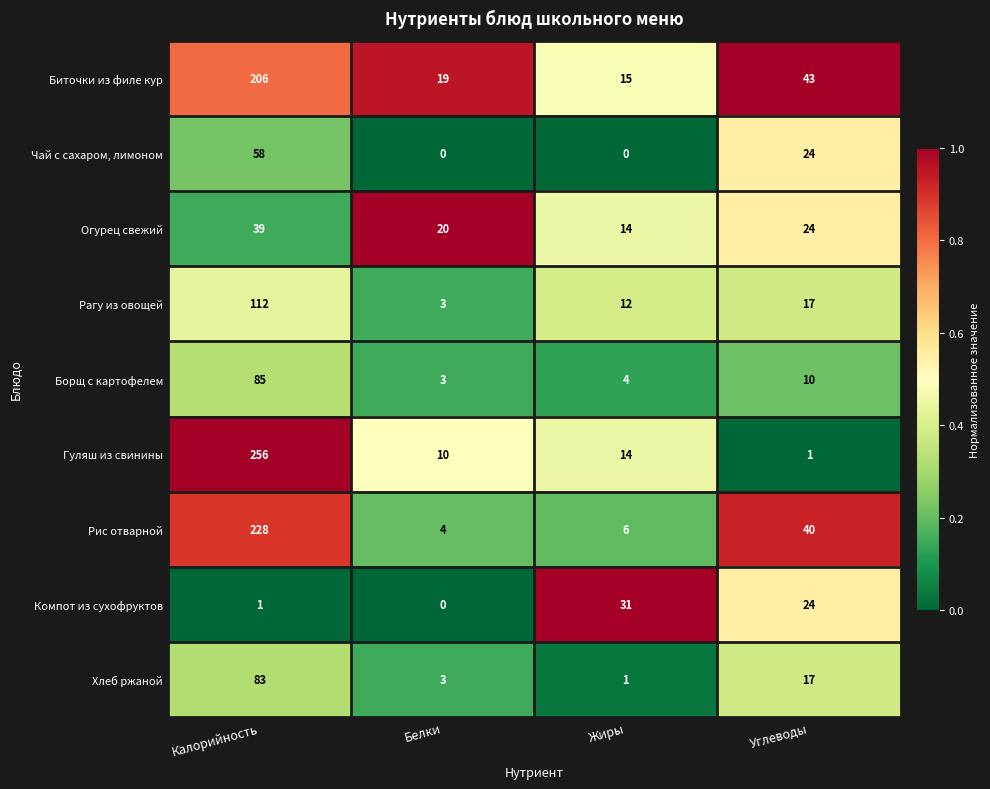

Which series has the largest range (max minus min)?

Гуляш из свинины